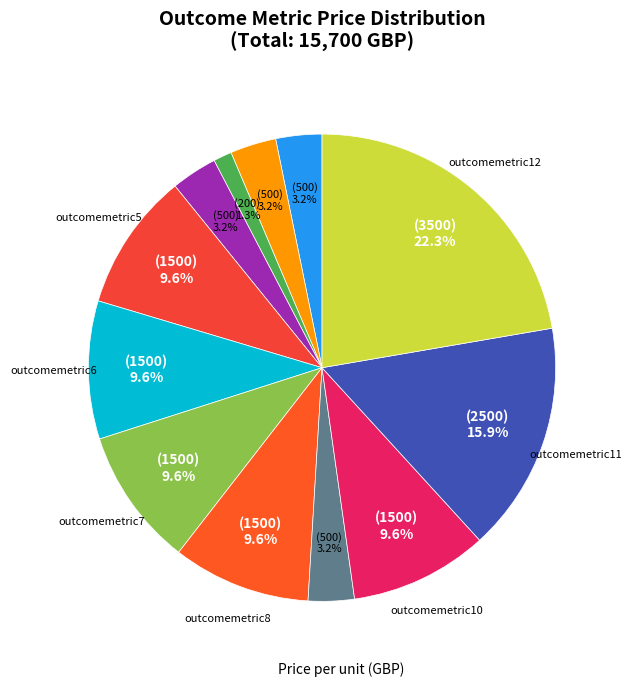

Does any single category account for the majority?

No